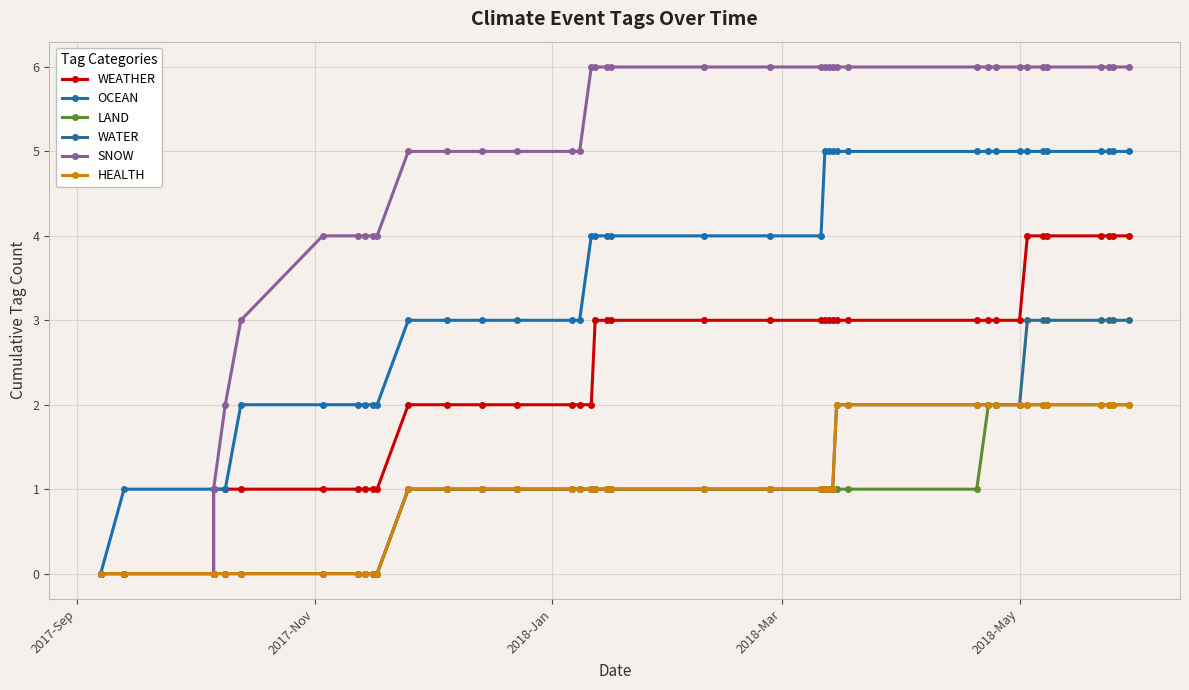

Which category has the lowest value in the WEATHER series?

2017-Sep